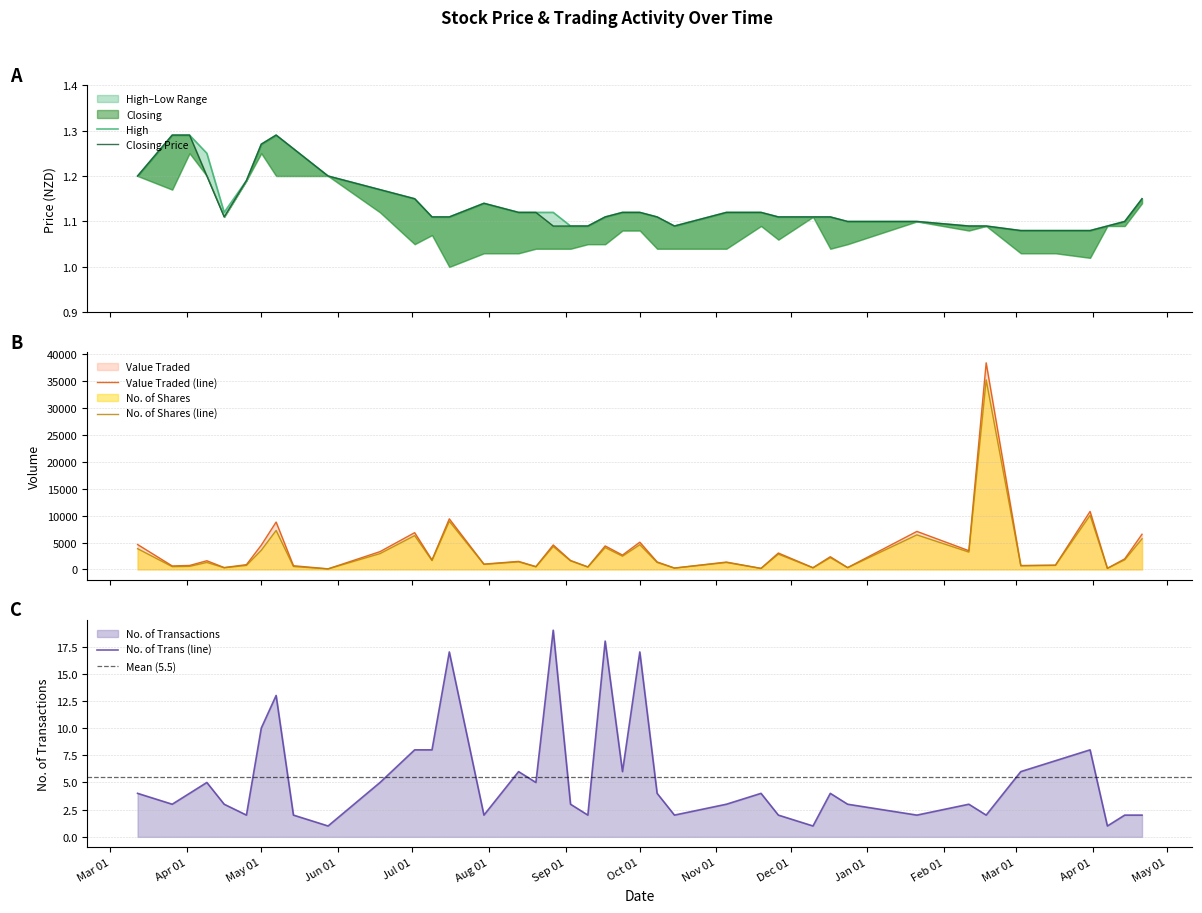

What is the difference between the highest and lowest values at 31/03/2024?

10784.0